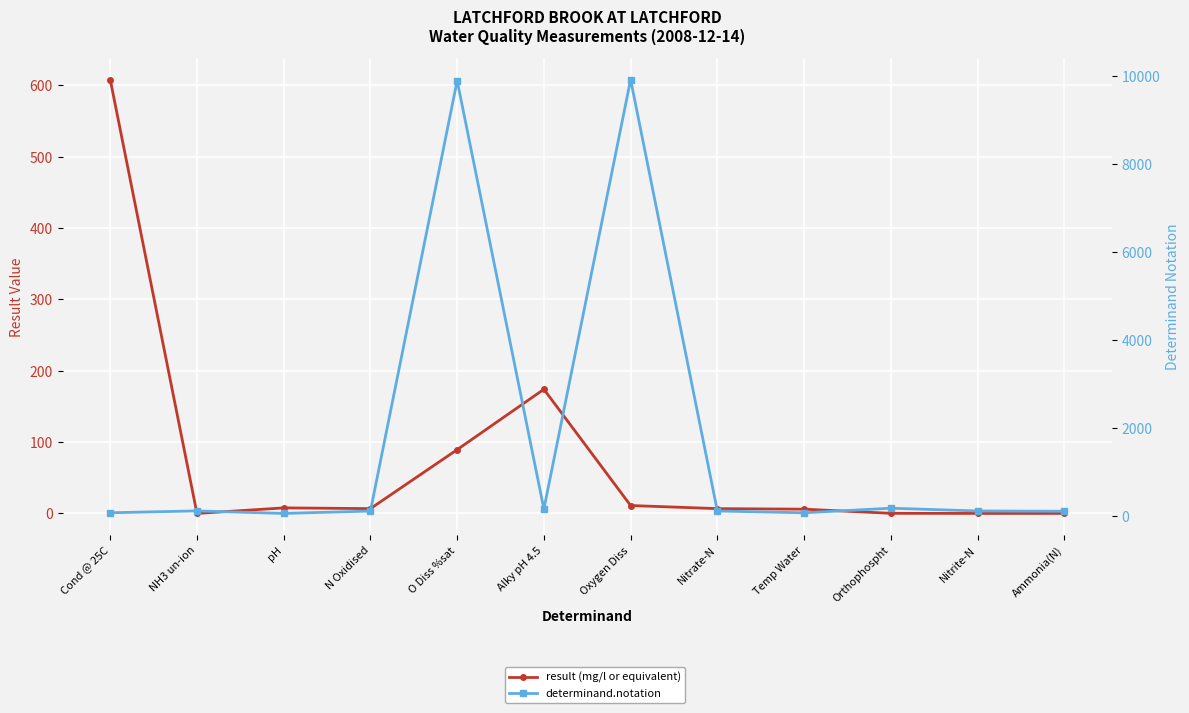

The determinand.notation series shows 77.0 at Cond @ 25C. True or false?

True